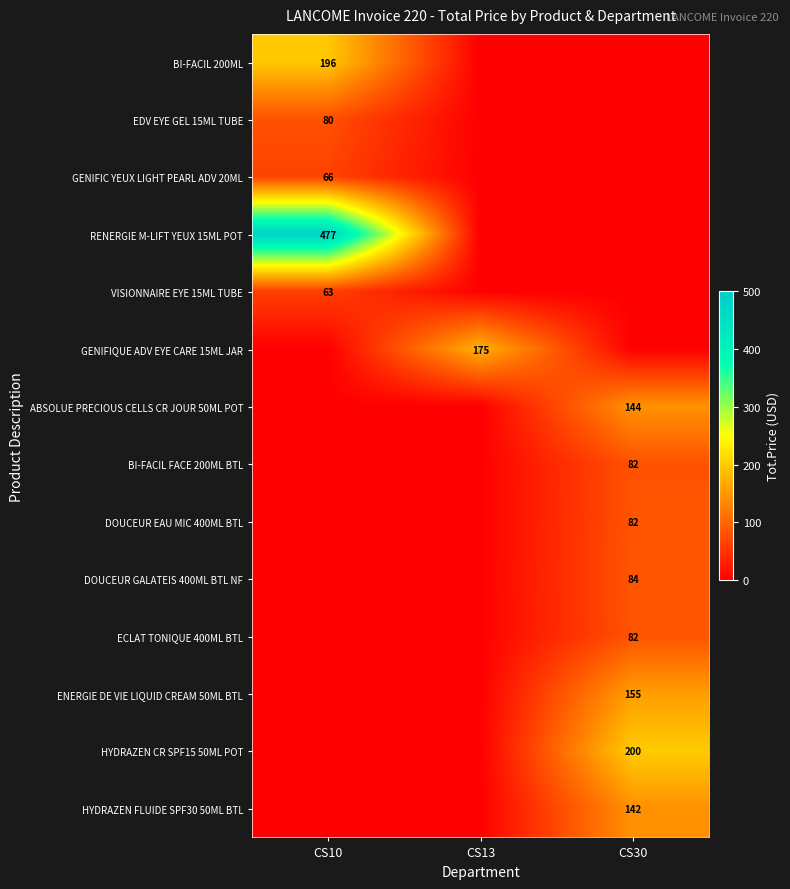

True or false: DOUCEUR EAU MIC 400ML BTL has a value of 82 at CS30.

True